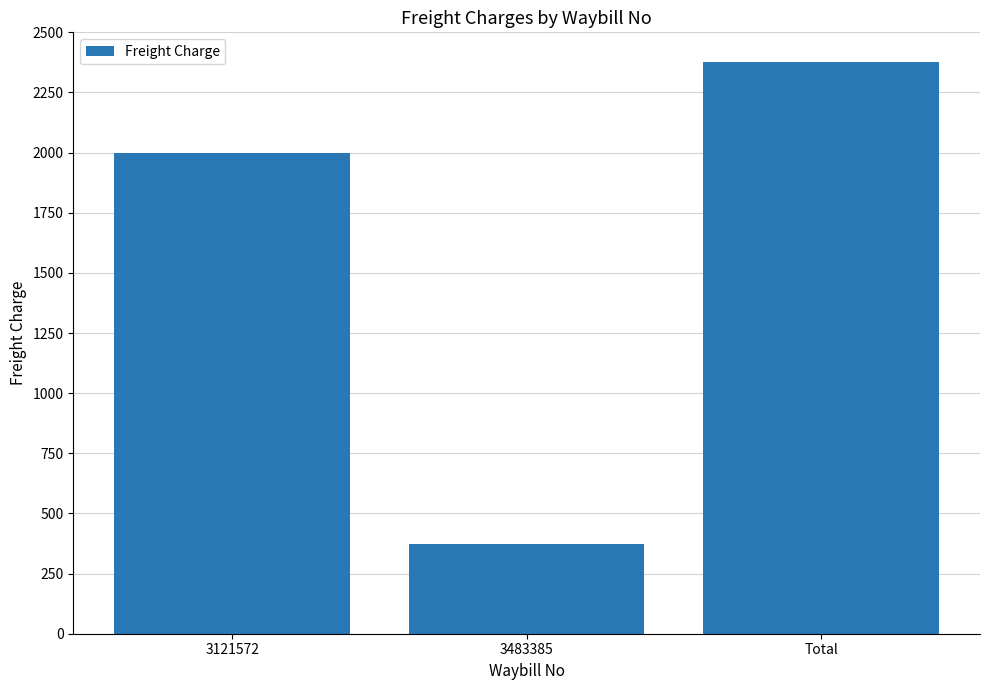

The value at 3483385 is 375. True or false?

True